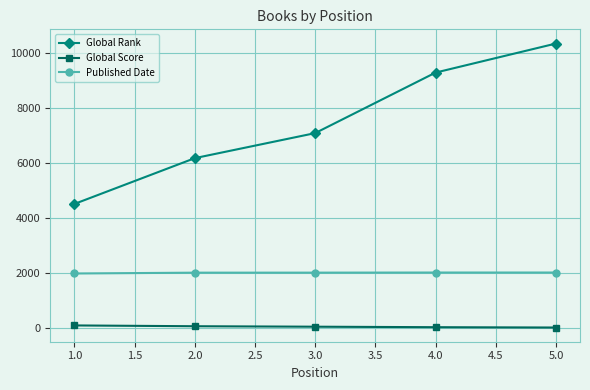

Rank the series at 4.0 from highest to lowest value.

Global Rank, Published Date, Global Score